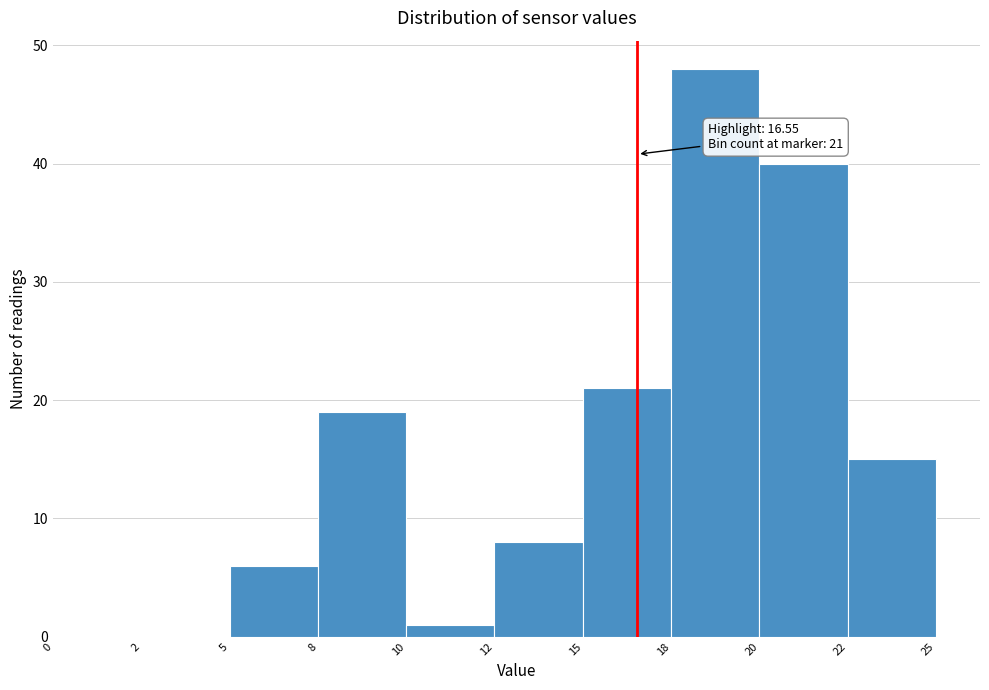

Reading left to right, transcribe all the data shown in this chart.

0=0	2=0	5=6	8=19	10=1	12=8	15=21	18=48	20=40	22=15